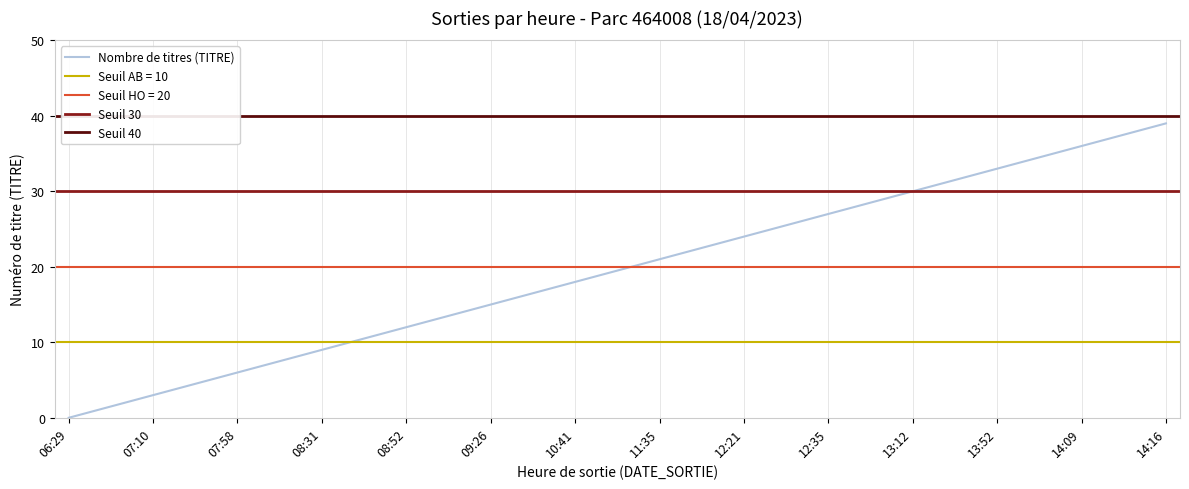

List the labels in order of Seuil 40 value, largest first.

06:29, 06:46, 07:09, 07:10, 07:15, 07:58, 07:58, 08:05, 08:17, 08:31, 08:32, 08:50, 08:52, 09:00, 09:01, 09:26, 09:51, 10:32, 10:41, 11:02, 11:34, 11:35, 12:02, 12:18, 12:21, 12:23, 12:26, 12:35, 12:38, 12:58, 13:12, 13:37, 13:41, 13:52, 13:59, 14:07, 14:09, 14:10, 14:14, 14:16